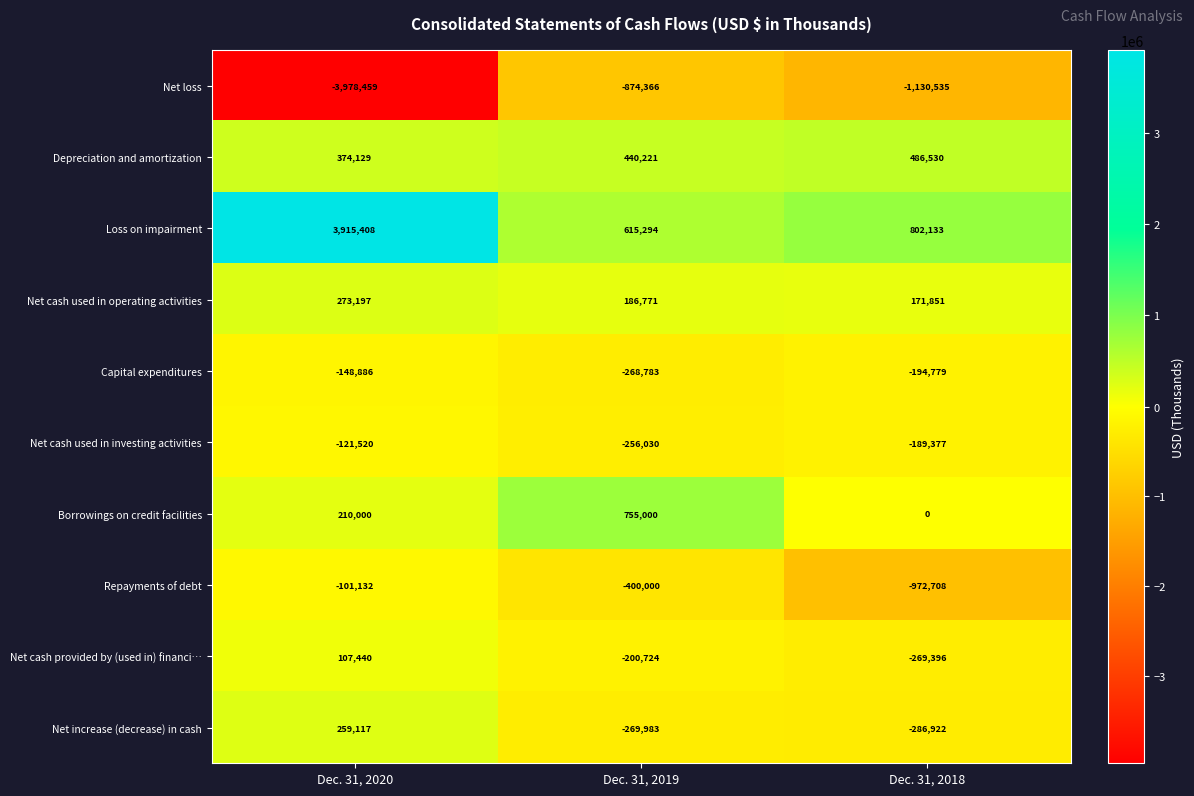

True or false: Repayments of debt has a value of -101132 at Dec. 31, 2020.

True